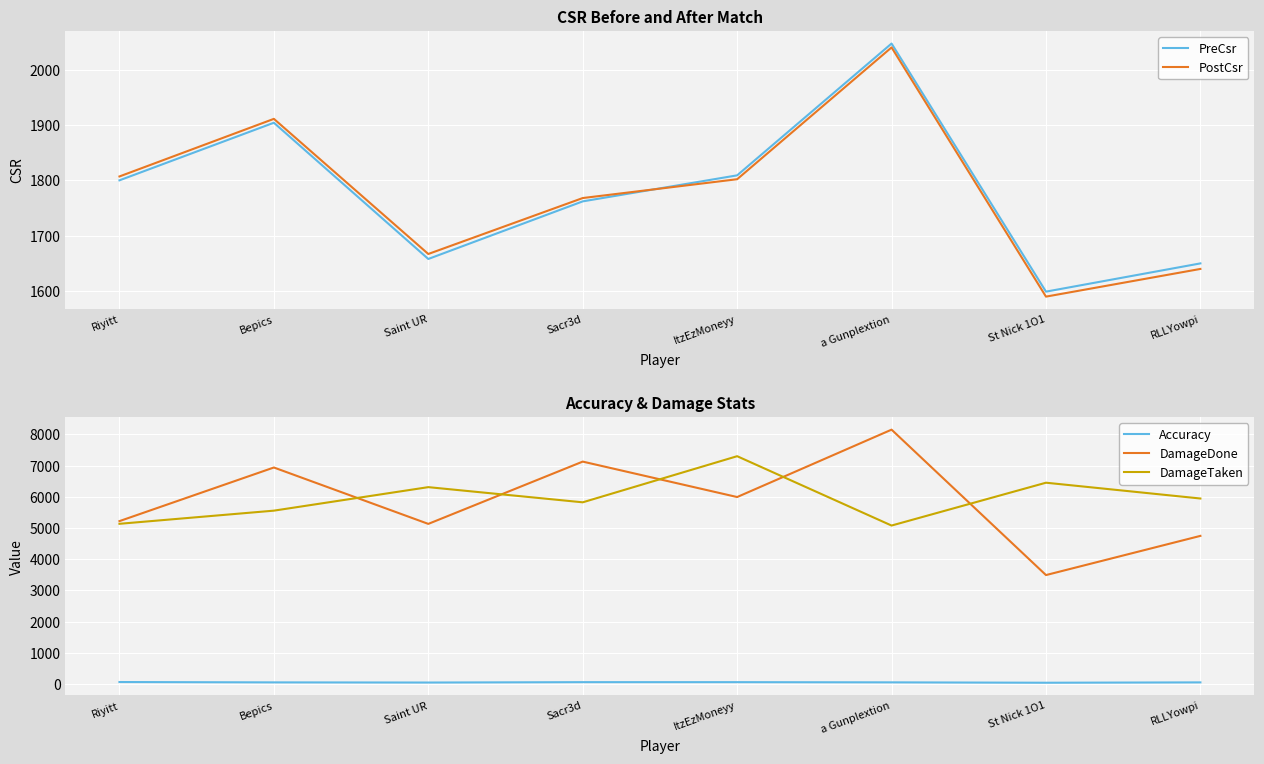

Which label corresponds to the smallest value in the chart?

St Nick 1O1